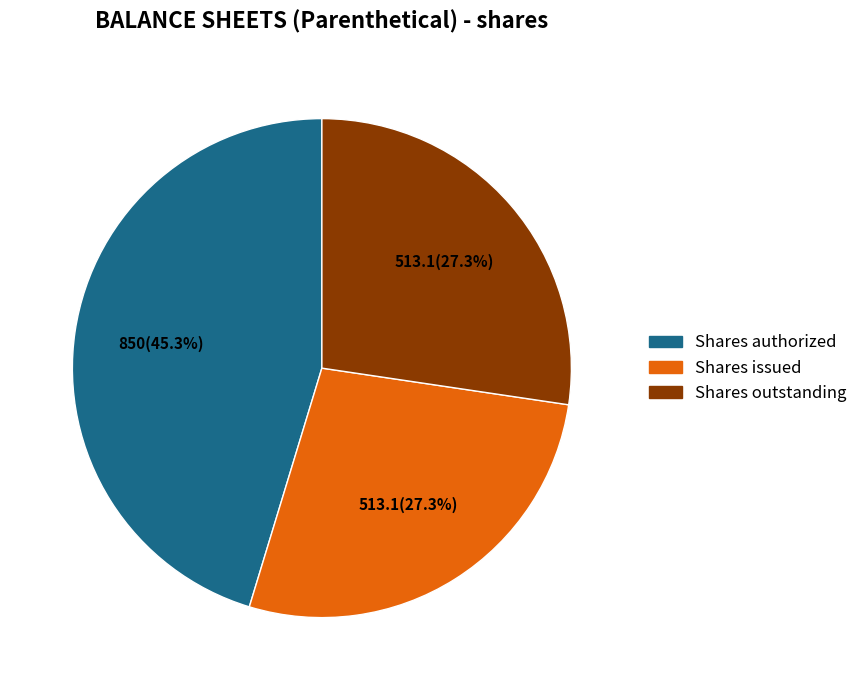

Is it true that Shares outstanding is 27% of the pie?

True